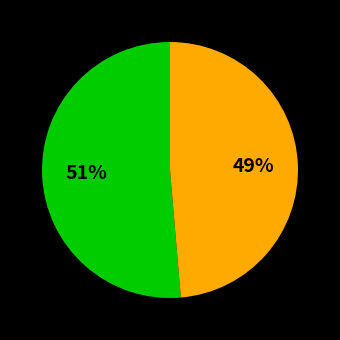

Does any single category account for the majority?

Yes